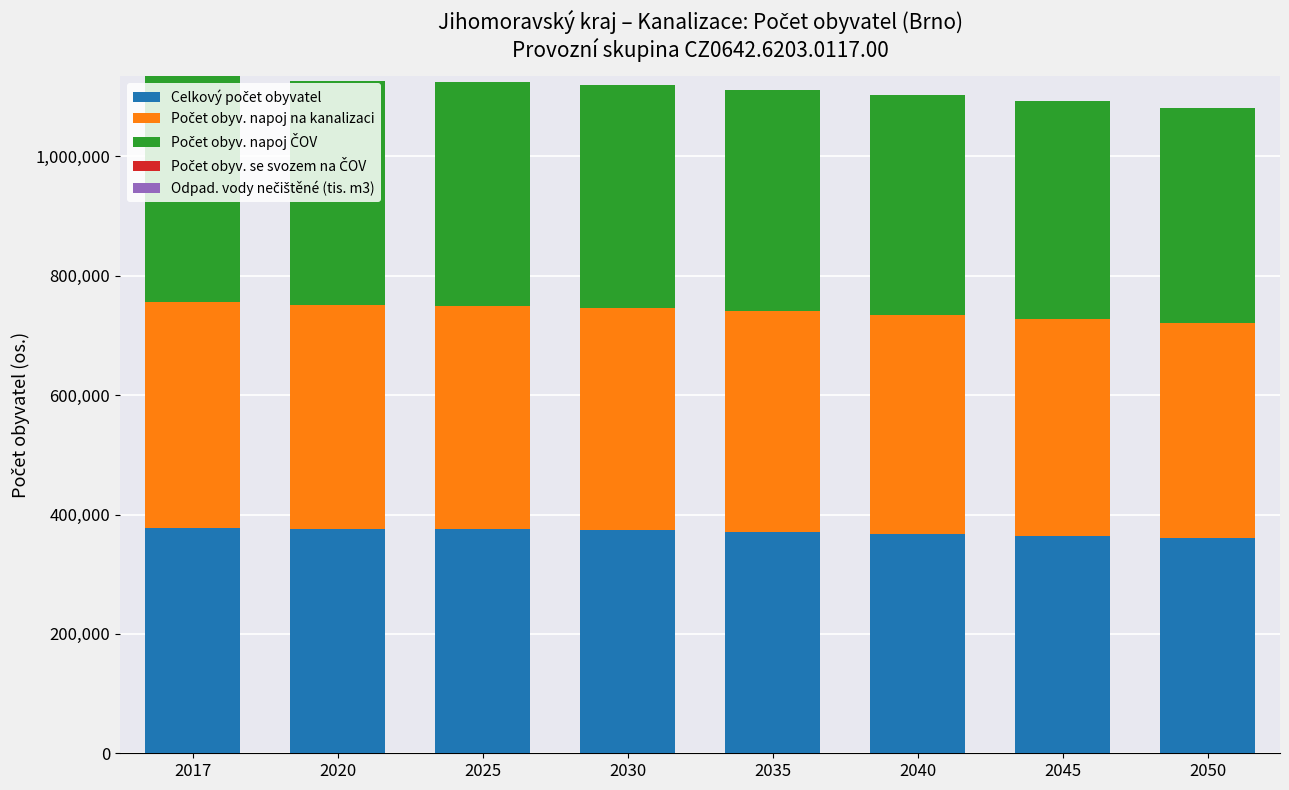

What is the total value across all series at 2020?

1126173